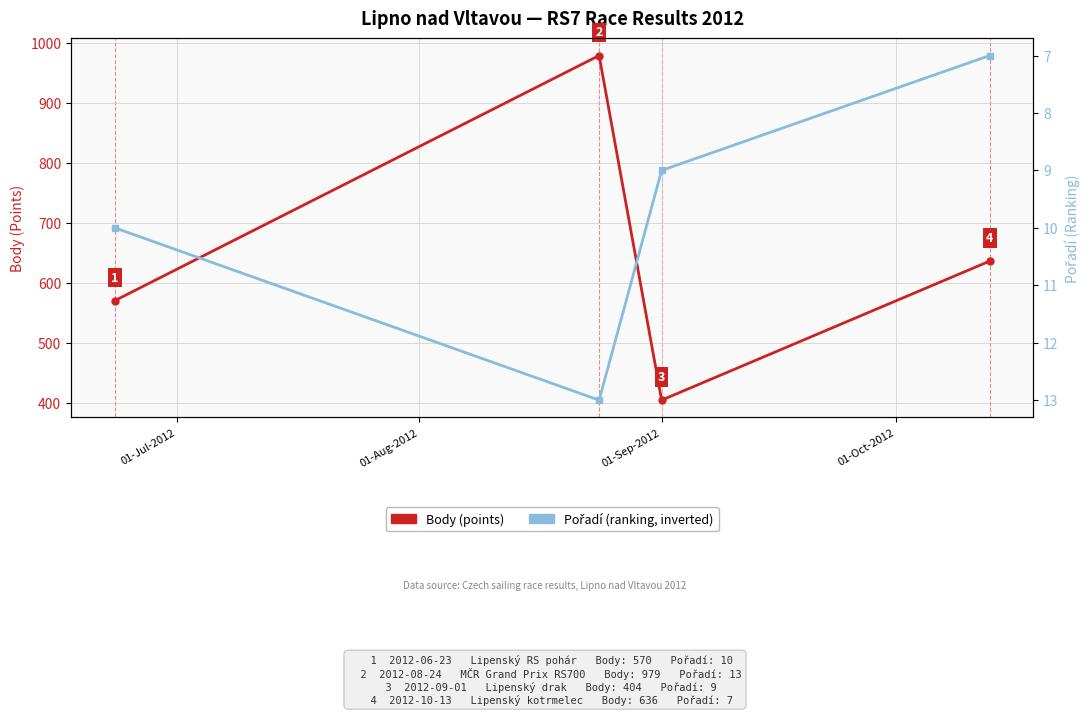

Does the chart have visible grid lines?

Yes